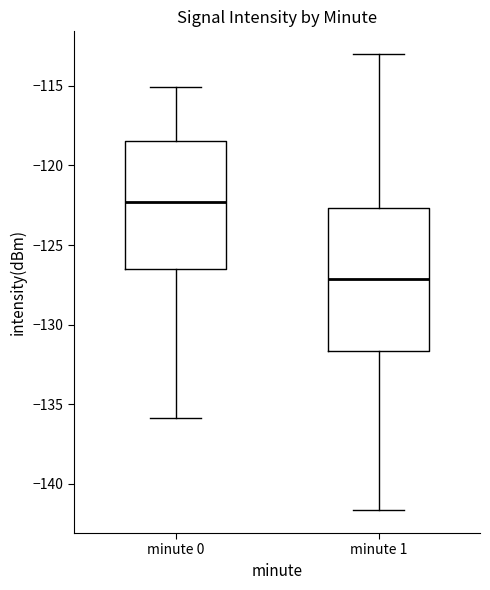

Reading left to right, read every box against the y-axis: the position of its median line, the range the box covers, and the ends of its whiskers. The values are not printed on the chart, so give them approximately, as read against the axis.

minute 0: median -122.5, box -126.5 to -118.5, whiskers -136.0 to -115.0
minute 1: median -127.0, box -131.5 to -122.5, whiskers -141.5 to -113.0